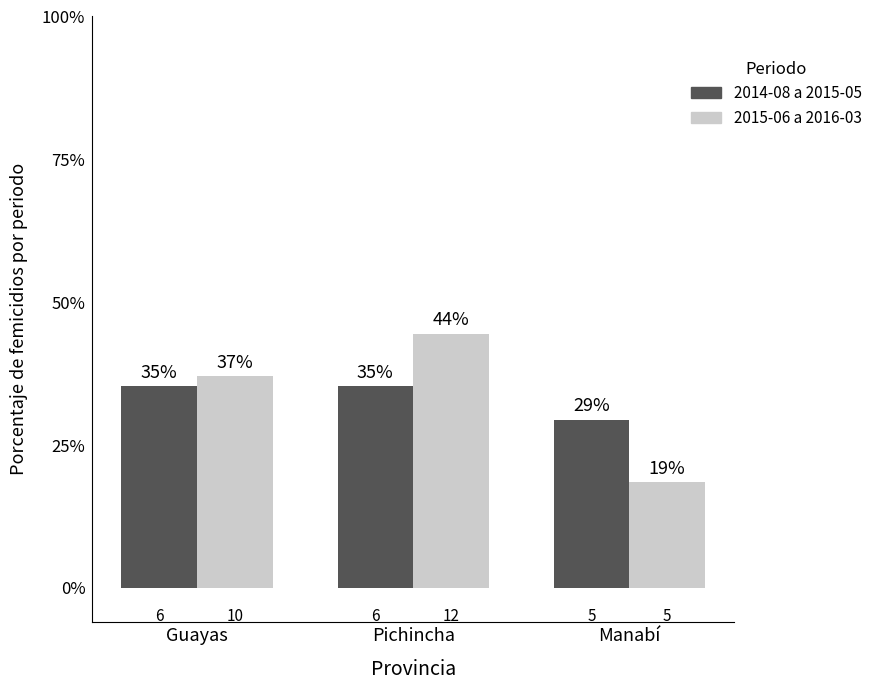

What are all the series names shown in the legend?

2014-08 a 2015-05, 2015-06 a 2016-03